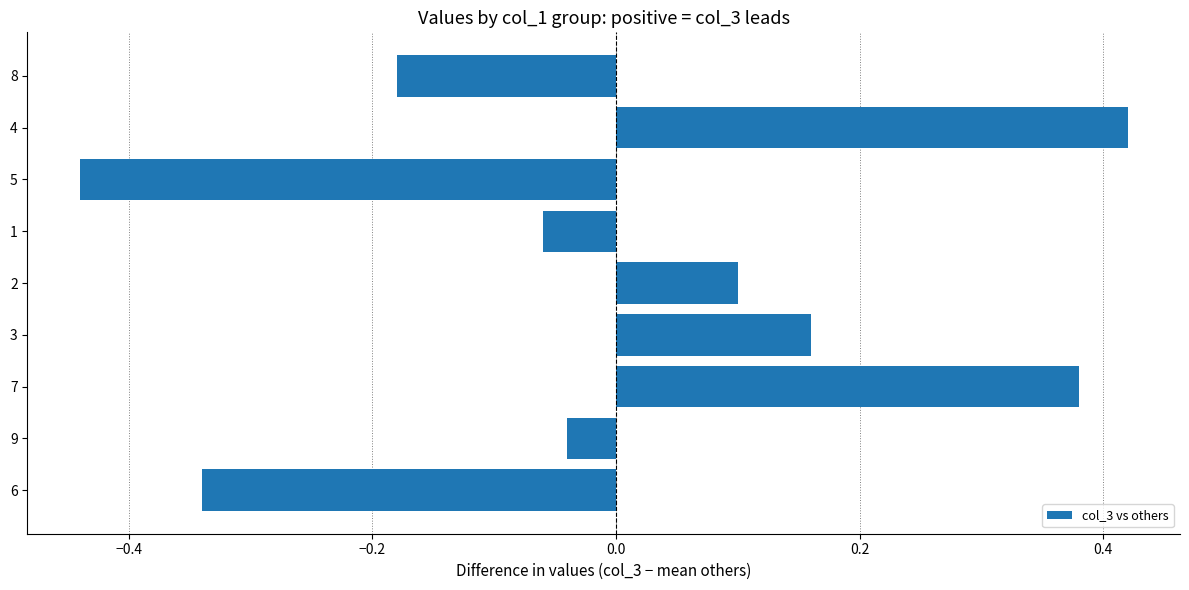

Rank the categories by value from lowest to highest.

5, 6, 8, 1, 9, 2, 3, 7, 4